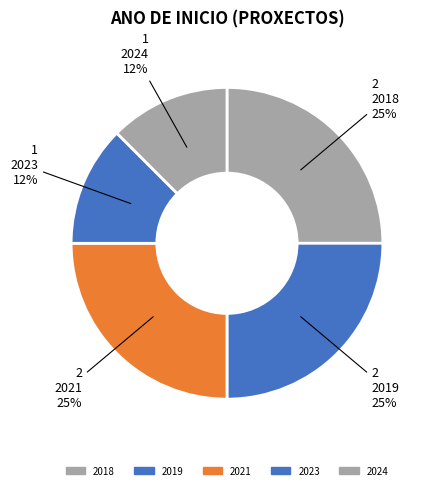

Count the number of slices in the pie.

5